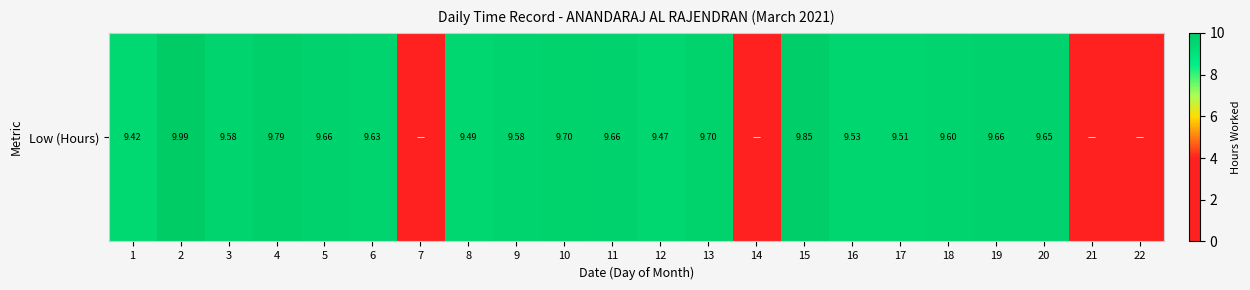

Is it true that the value at 14 is -5.3?

False